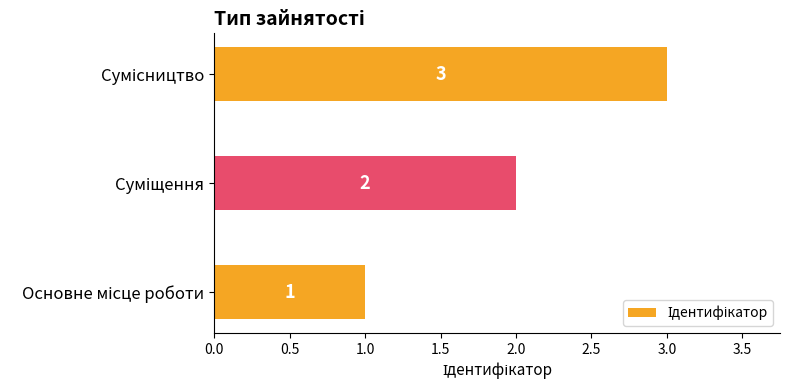

How many values are between 1 and 3?

3